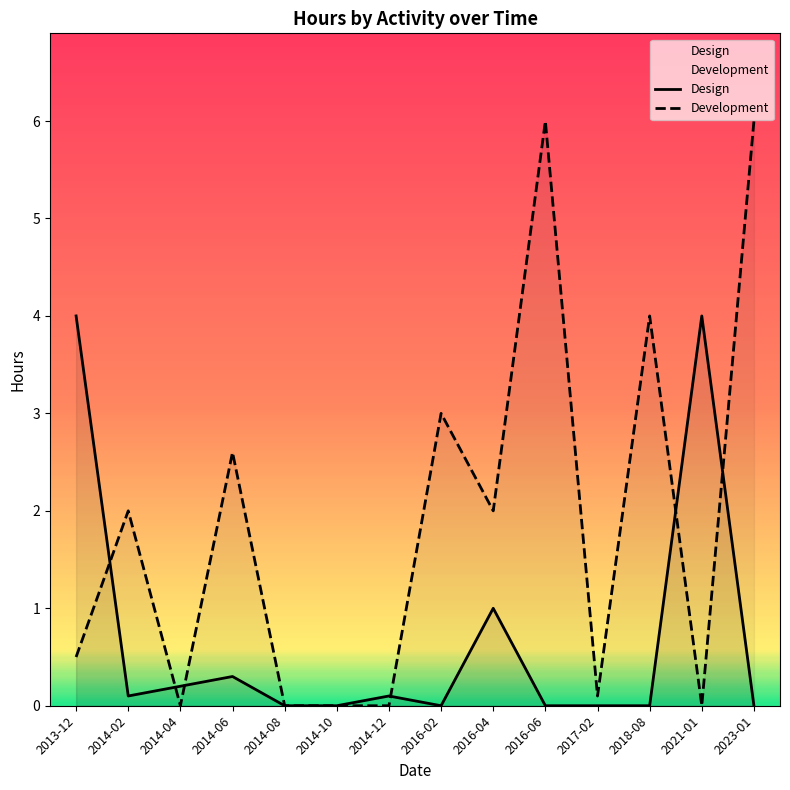

Reading right to left, list all the values displayed in this chart.

Design: 0.0	4.0	0.0	0.0	0.0	1.0	0.0	0.1	0.0	0.0	0.3	0.2	0.1	4.0
Development: 6.0	0.0	4.0	0.1	6.0	2.0	3.0	0.0	0.0	0.0	2.6	0.0	2.0	0.5